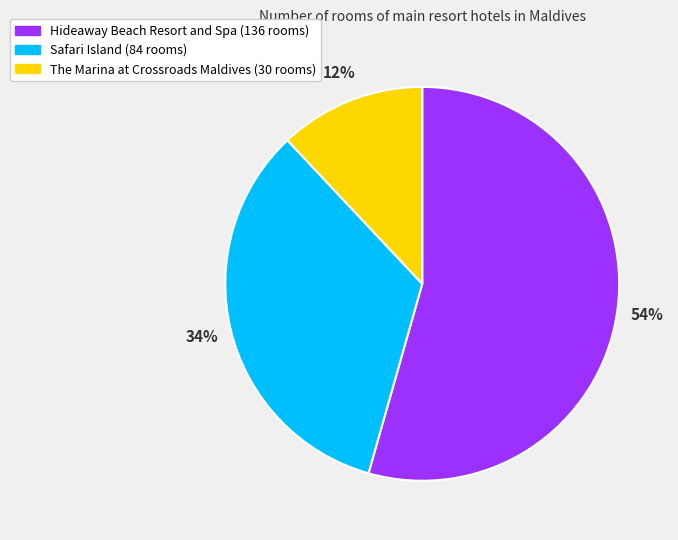

To the nearest percent, what percentage of the pie is The Marina at Crossroads Maldives?

12%